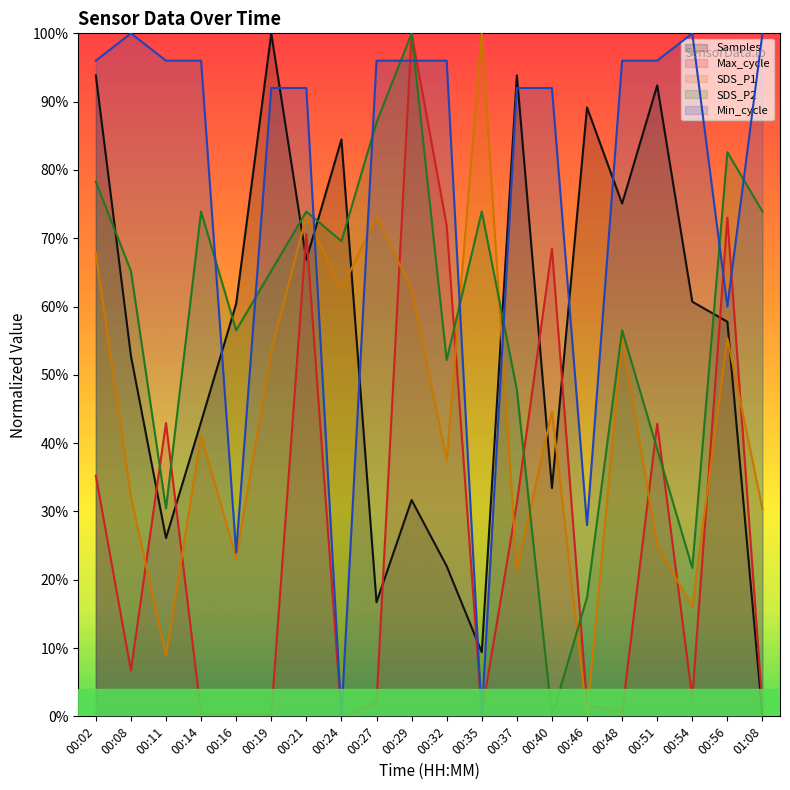

How many values in the Min_cycle series exceed 96?

3